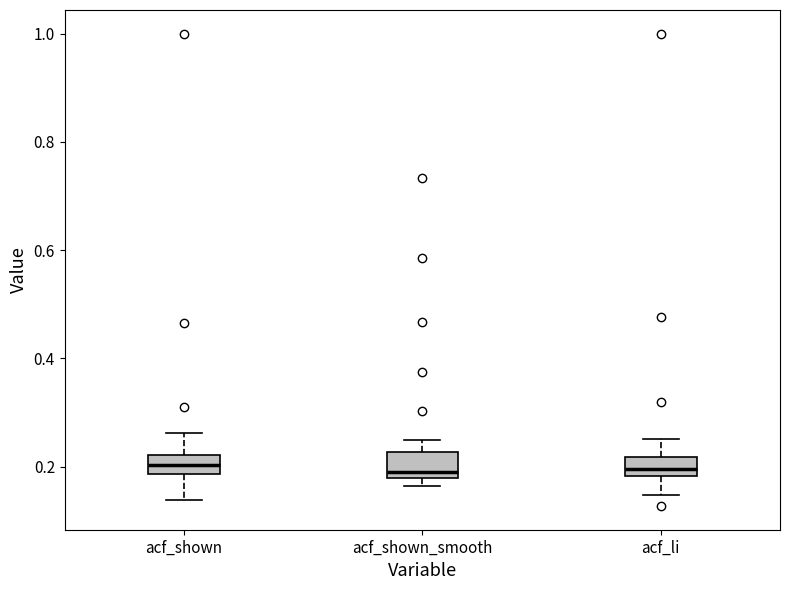

Reading left to right, read every box against the y-axis: the position of its median line, the range the box covers, and the ends of its whiskers. The values are not printed on the chart, so give them approximately, as read against the axis.

acf_shown: median 0.20, box 0.18 to 0.22, whiskers 0.14 to 0.26
acf_shown_smooth: median 0.20, box 0.18 to 0.22, whiskers 0.16 to 0.26
acf_li: median 0.20, box 0.18 to 0.22, whiskers 0.14 to 0.26